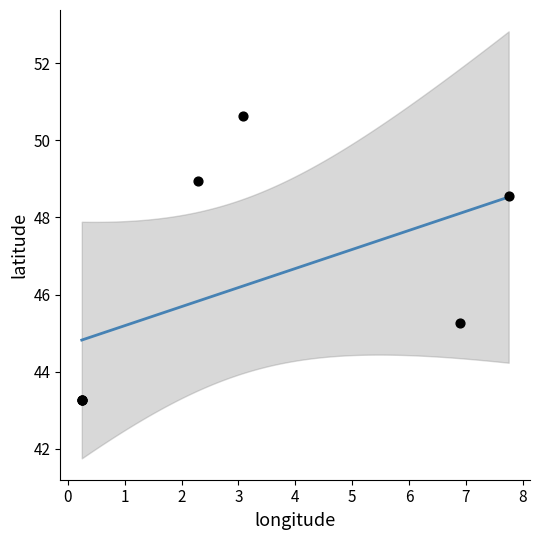

What Y value in the scatter plot is closest to 46?

45.3